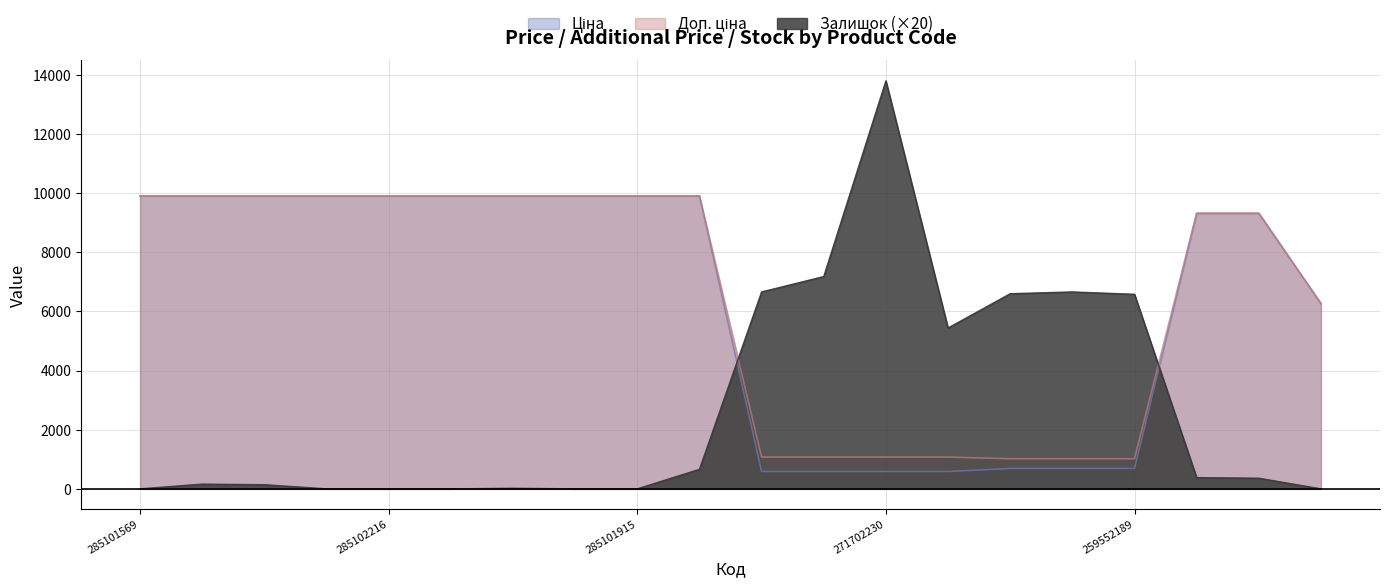

At 285101915, list the series in order from smallest to largest.

Залишок, Ціна, Доп. ціна